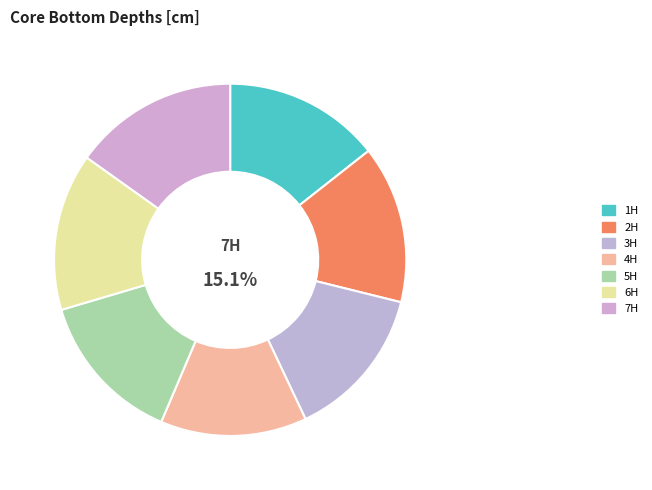

Which category has the smallest portion of the pie?

371-U1510B-4H